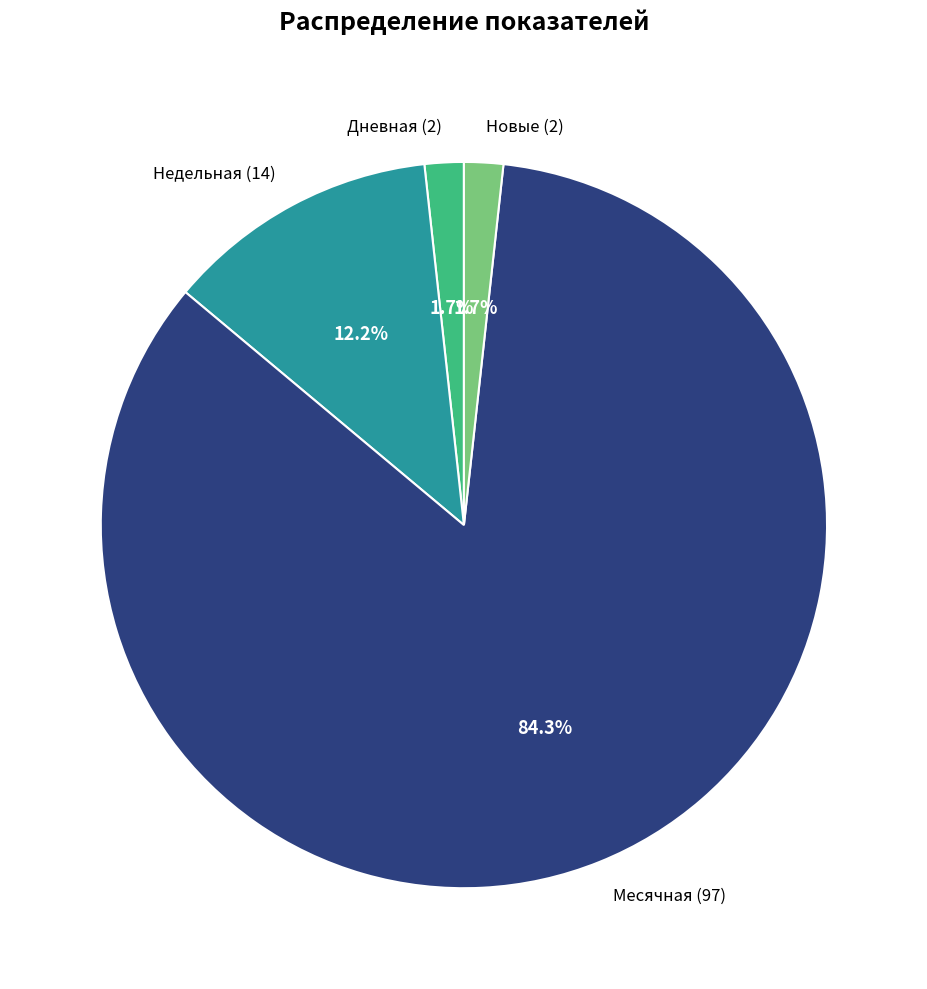

Is Новые (2) the majority of the pie?

No